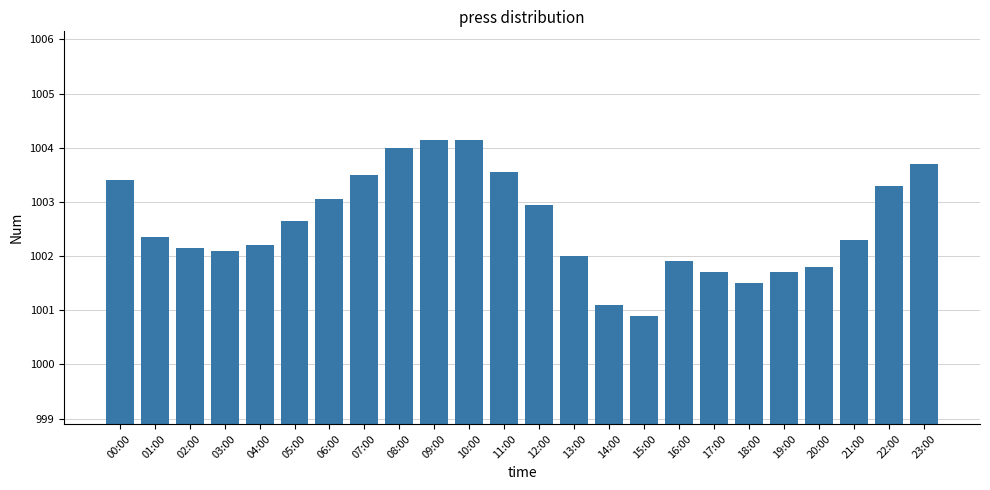

What is the average value?

1002.6